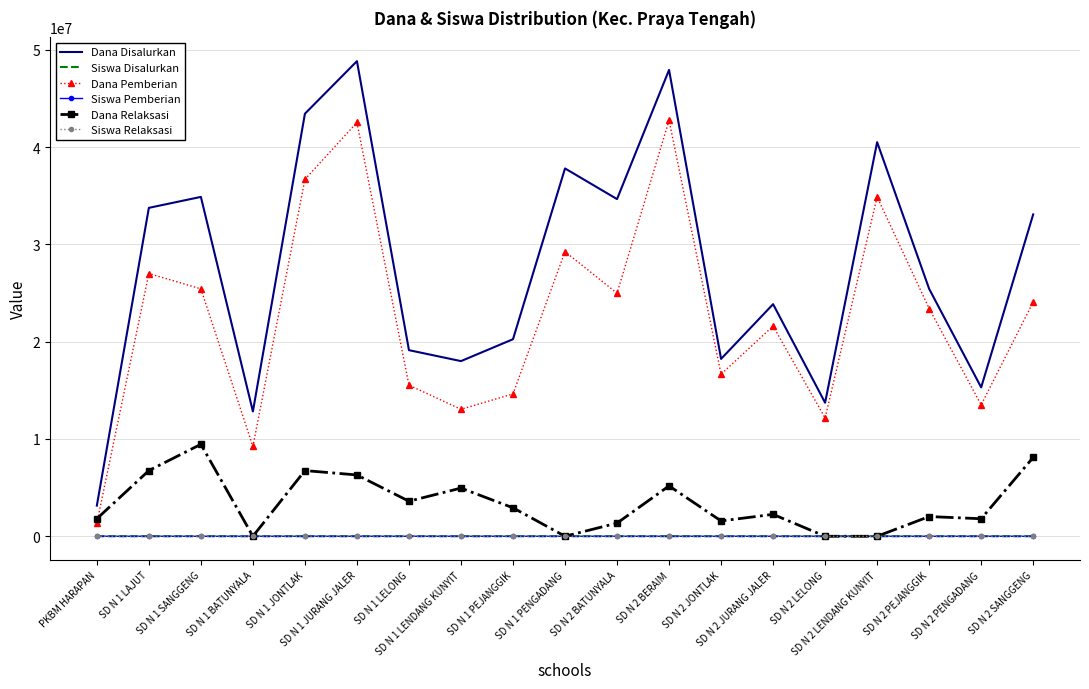

Which series has the widest spread of values?

Dana Disalurkan